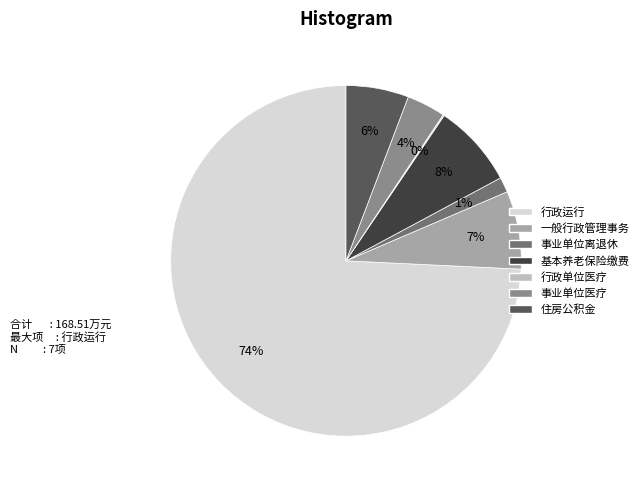

Is there a majority slice in this chart?

Yes